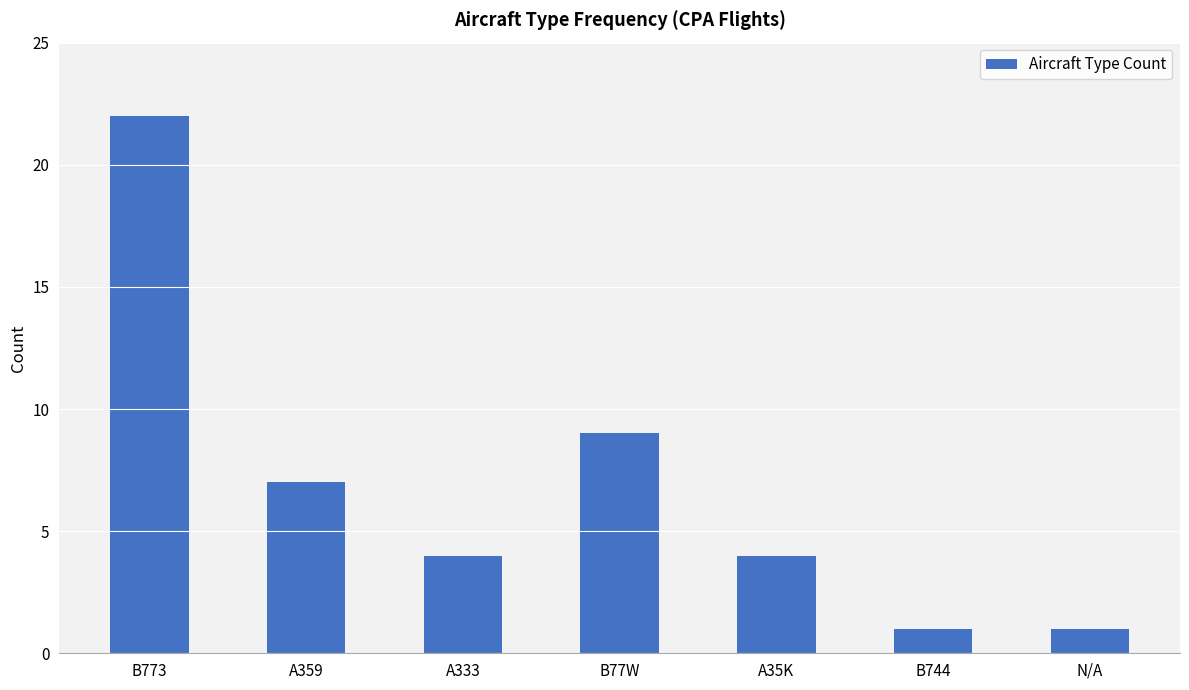

Reading left to right, what are all the values shown in this chart?

B773=22	A359=7	A333=4	B77W=9	A35K=4	B744=1	N/A=1